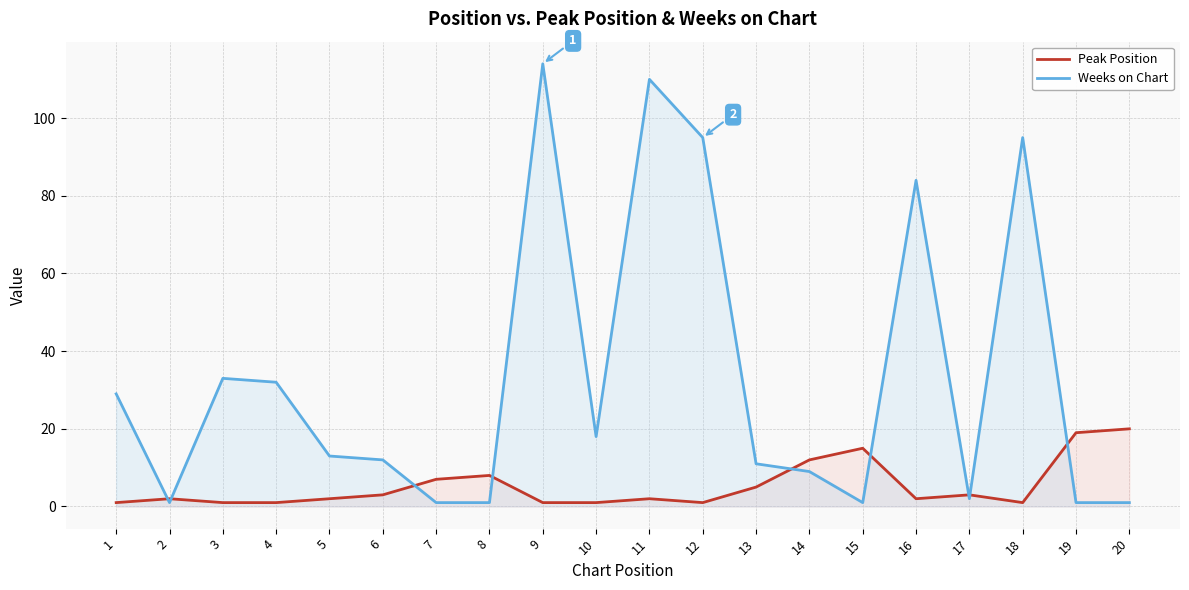

Reading left to right, transcribe all the data shown in this chart.

Peak Position: 1	2	1	1	2	3	7	8	1	1	2	1	5	12	15	2	3	1	19	20
Weeks on Chart: 29	1	33	32	13	12	1	1	114	18	110	95	11	9	1	84	2	95	1	1